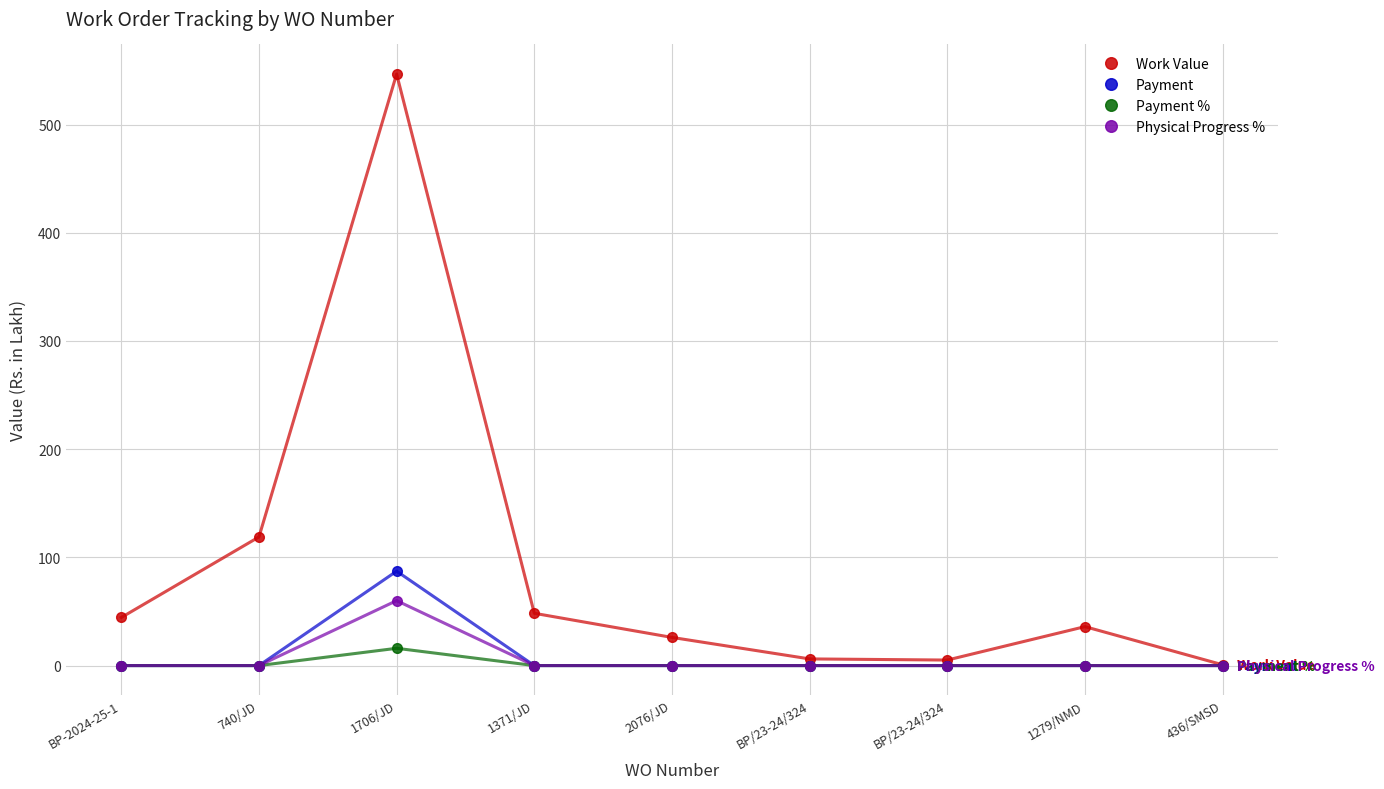

What are all the series names shown in the legend?

Work Value, Payment, Payment %, Physical Progress %